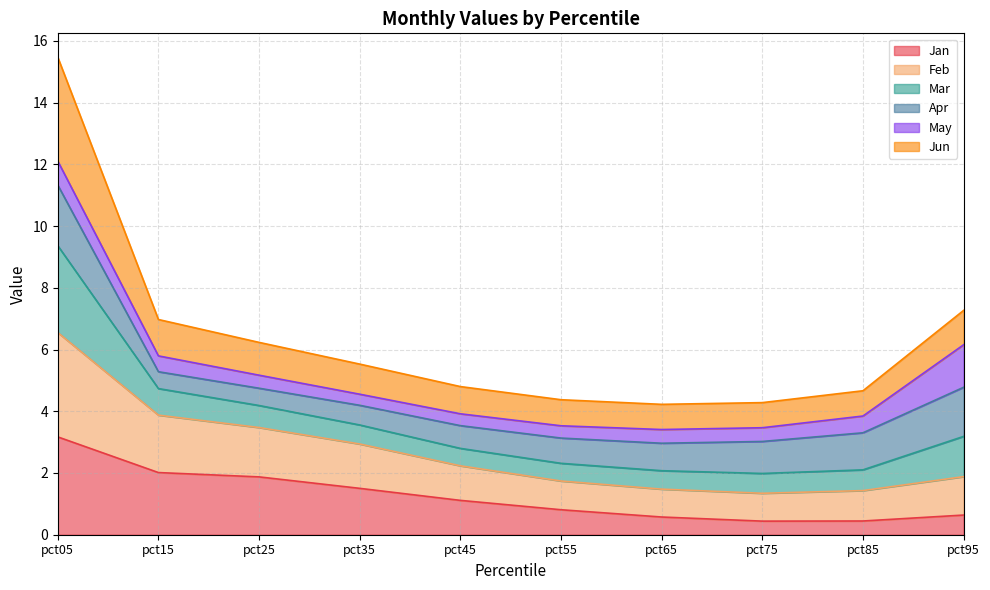

What is the total value across all series at pct75?

4.3